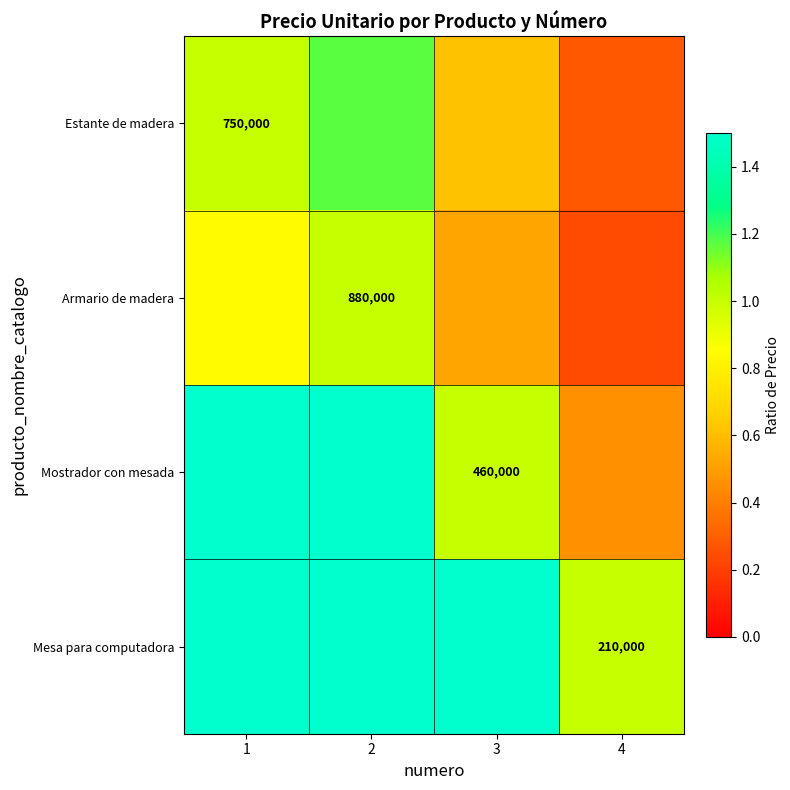

What is the minimum value for Estante de madera?

0.3